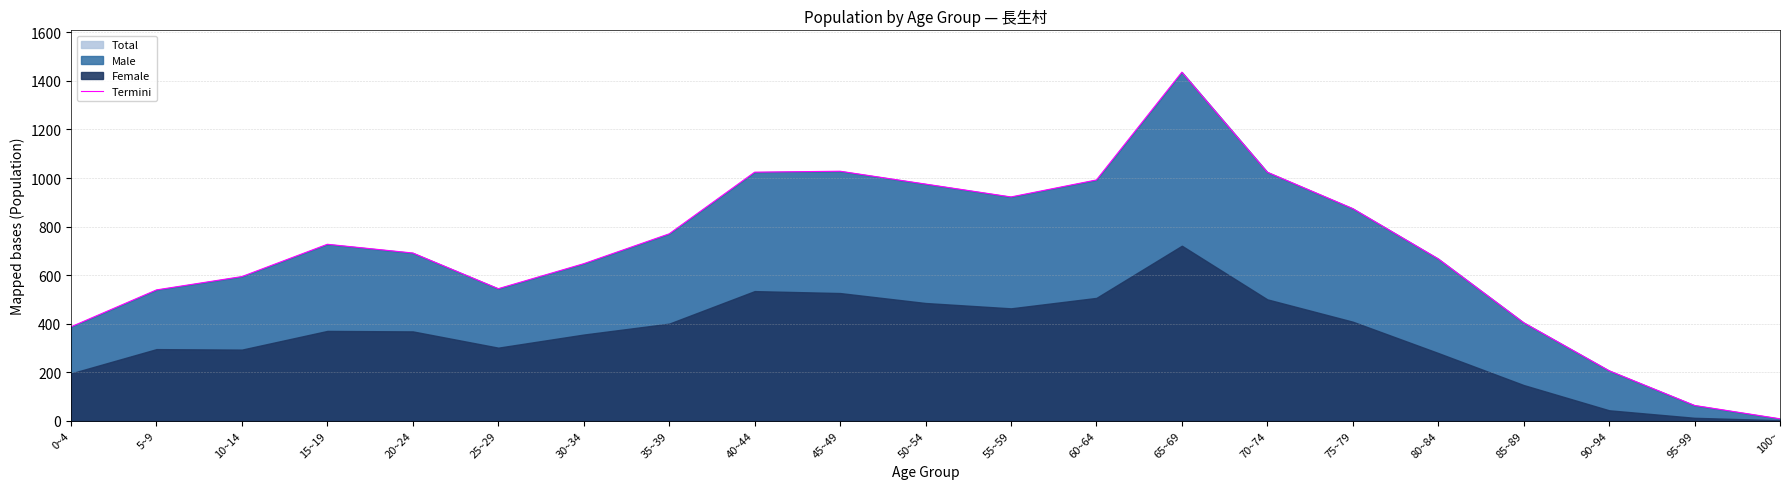

Rank the categories by value from lowest to highest.

100~, 95~99, 90~94, 0~4, 85~89, 5~9, 25~29, 10~14, 30~34, 80~84, 20~24, 15~19, 35~39, 75~79, 55~59, 50~54, 60~64, 40~44, 70~74, 45~49, 65~69